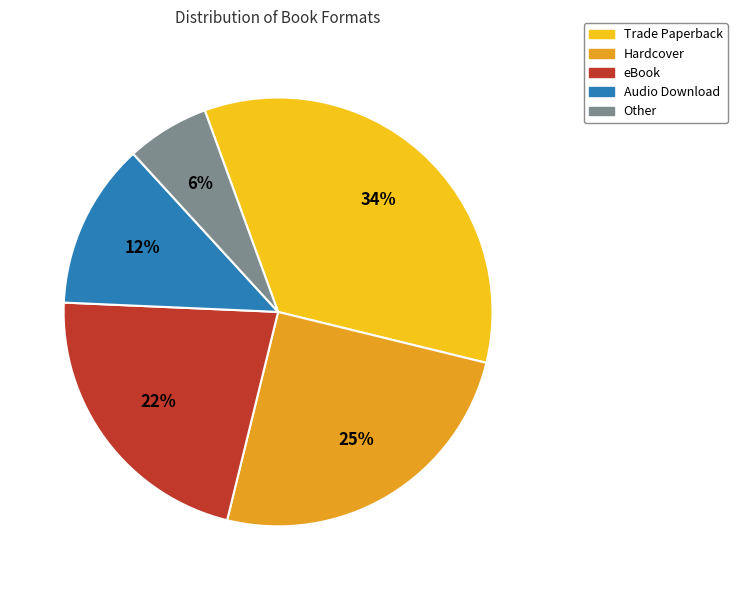

Between Other and Audio Download, which is larger?

Audio Download